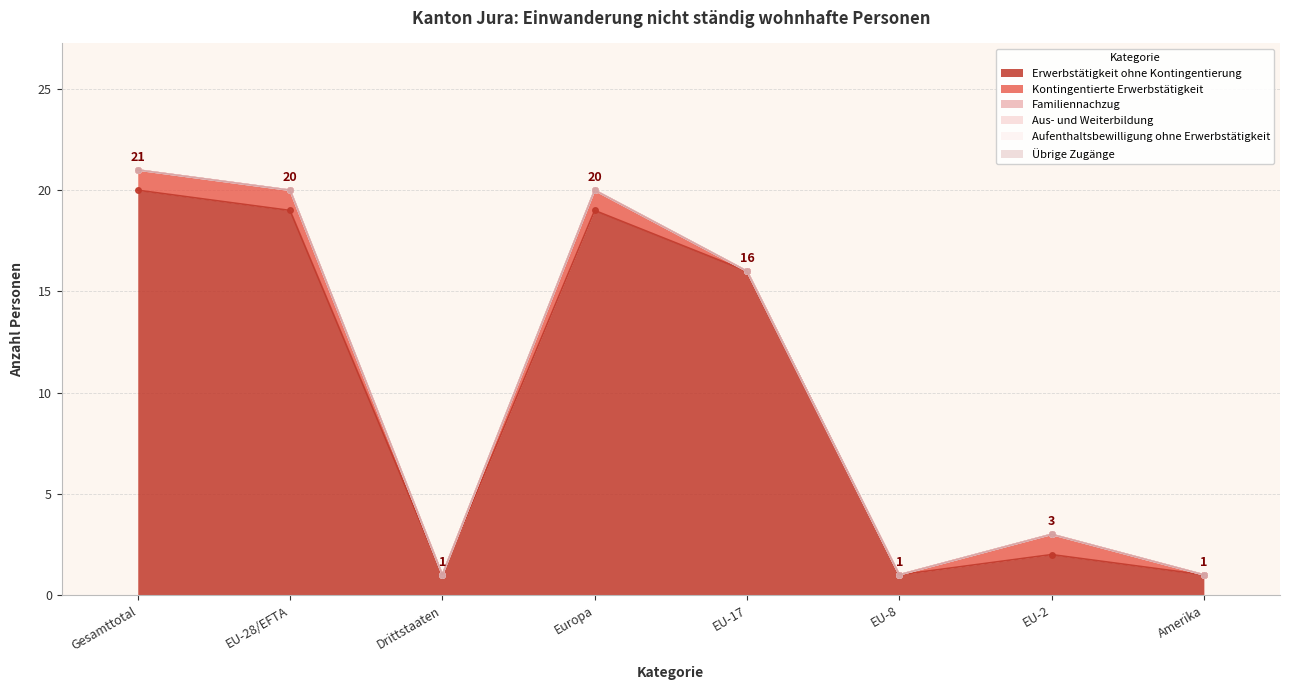

Where is the first local maximum for Erwerbstätigkeit ohne Kontingentierung?

Europa